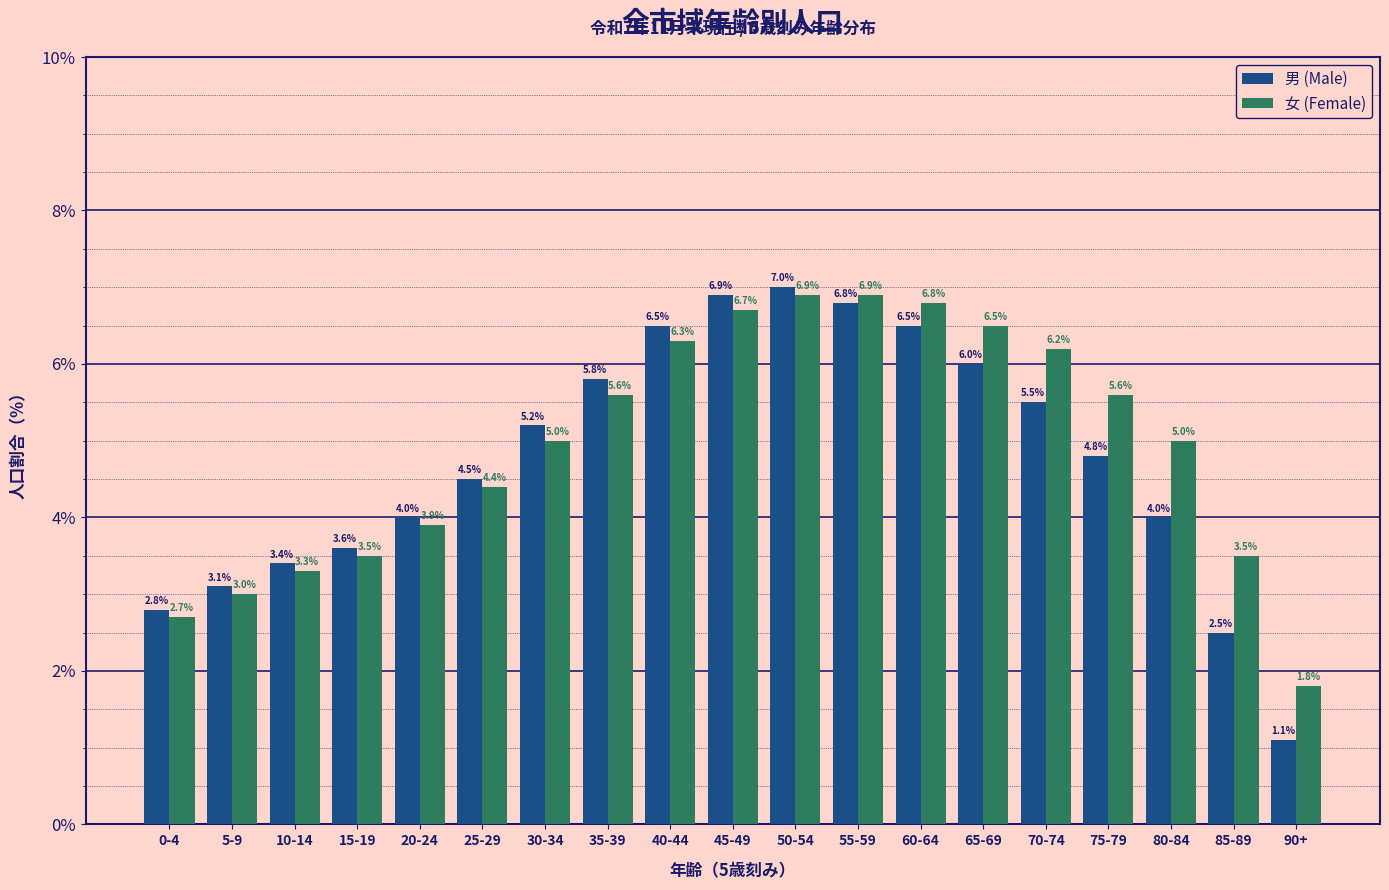

Reading left to right, transcribe all the data shown in this chart.

男 (Male): 2.8	3.1	3.4	3.6	4.0	4.5	5.2	5.8	6.5	6.9	7.0	6.8	6.5	6.0	5.5	4.8	4.0	2.5	1.1
女 (Female): 2.7	3.0	3.3	3.5	3.9	4.4	5.0	5.6	6.3	6.7	6.9	6.9	6.8	6.5	6.2	5.6	5.0	3.5	1.8